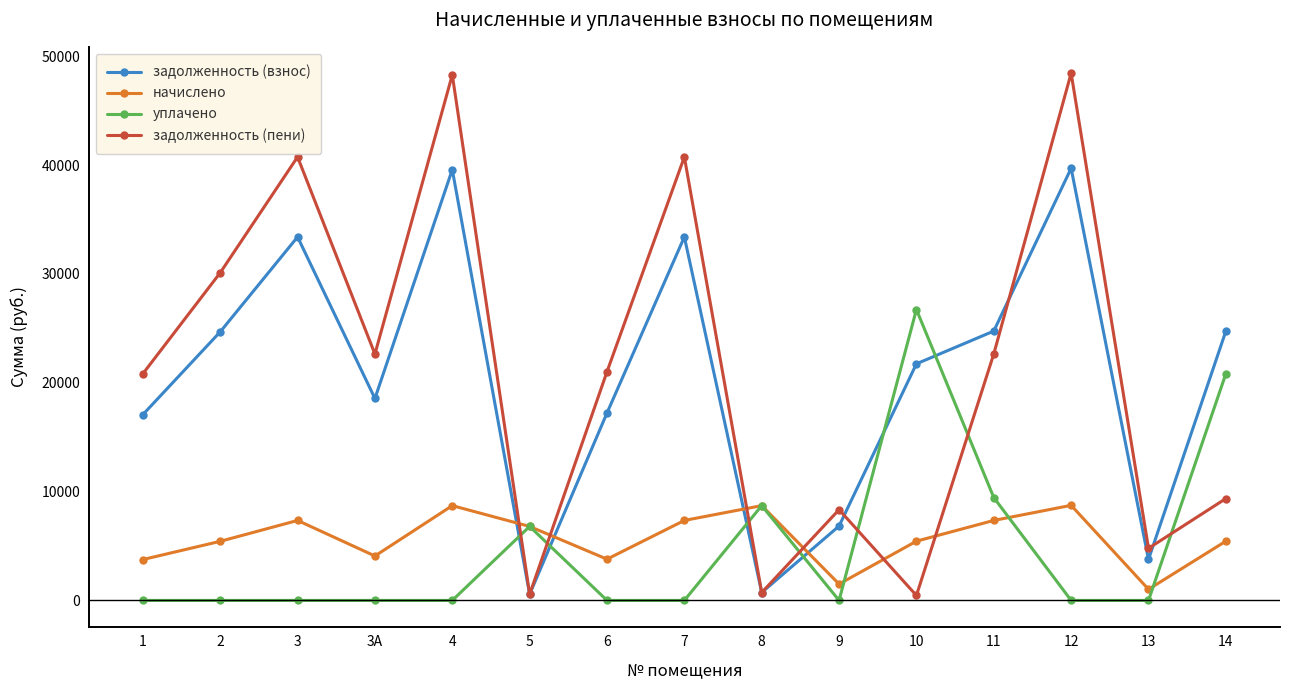

True or false: задолженность (взнос) has a value of 40698.5 at 11.

False